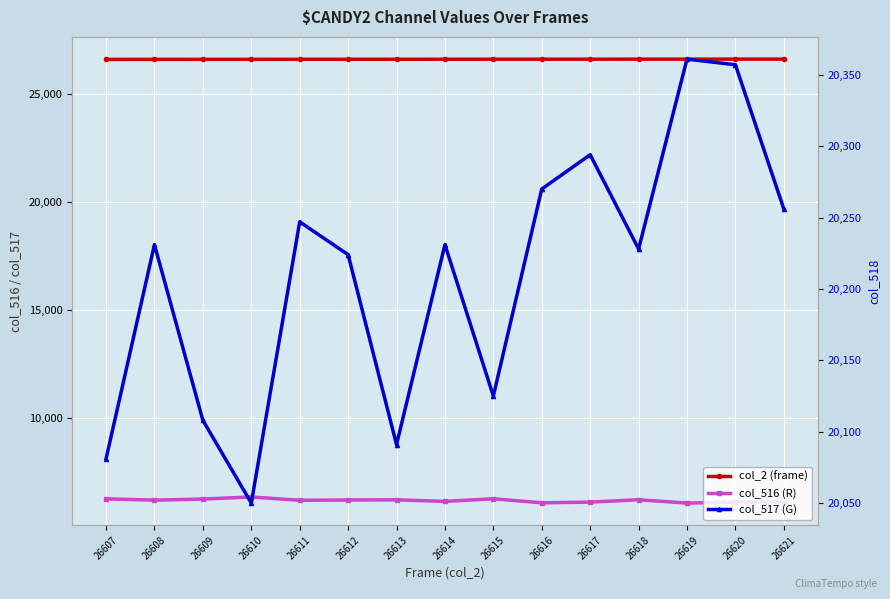

True or false: col_2 (frame) and col_517 (G) intersect in this chart.

False